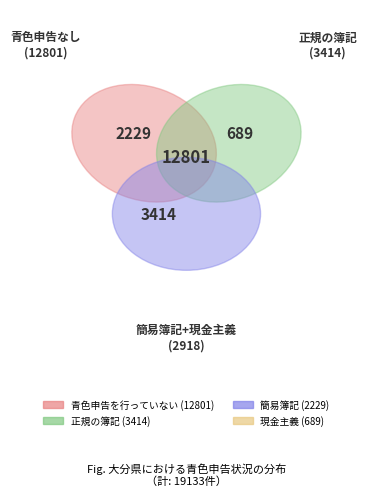

How many segments does this pie chart have?

4